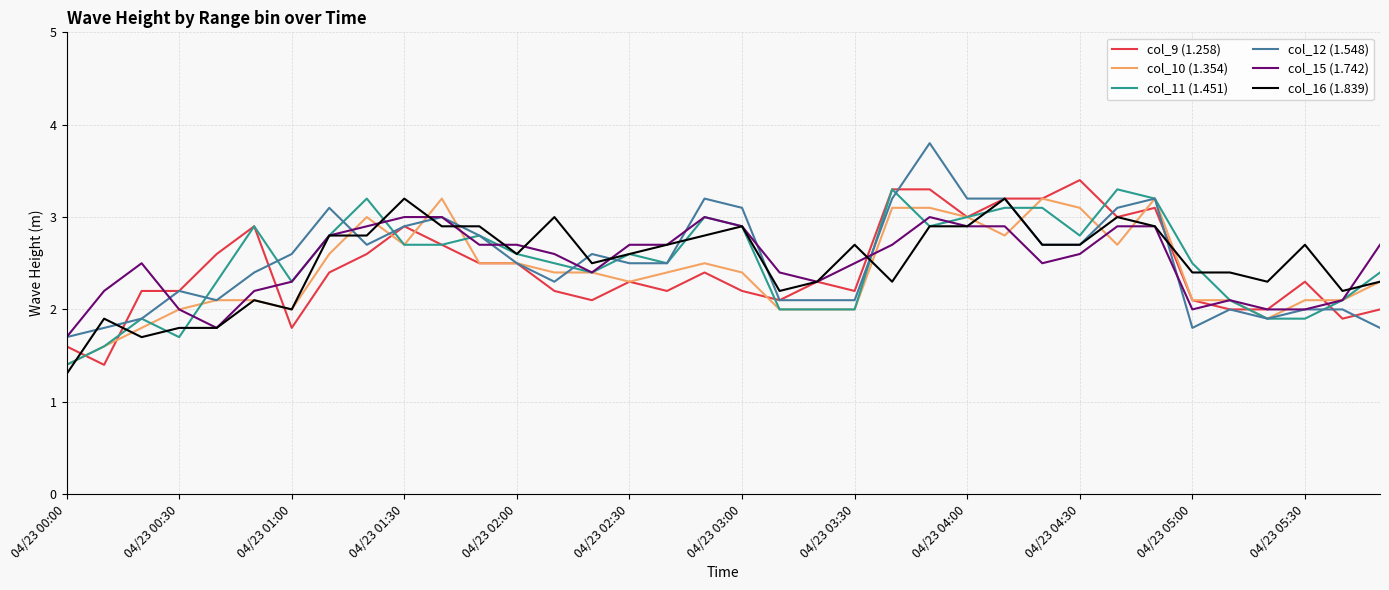

Is this an area chart (filled region under the line)?

No